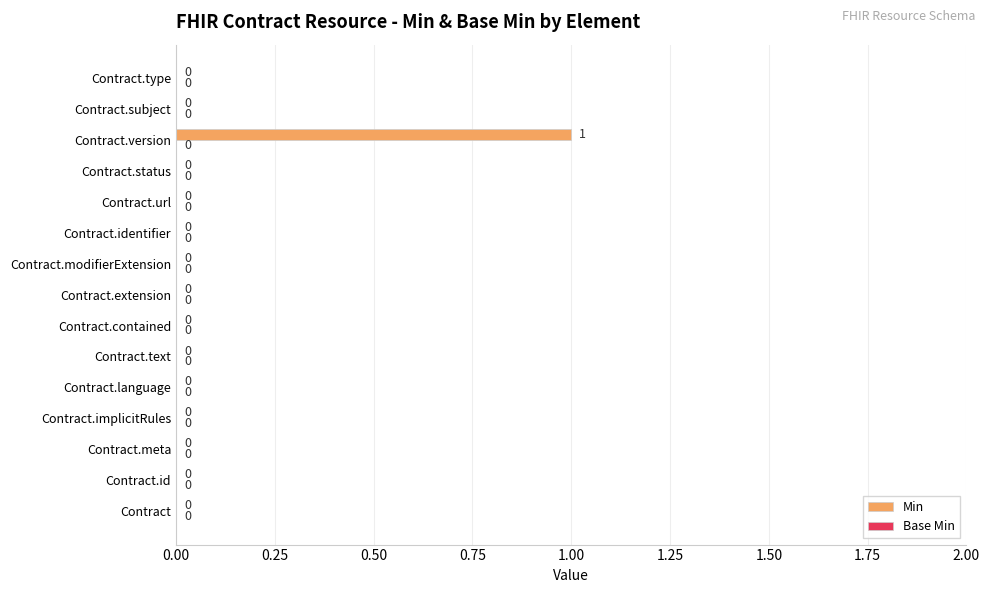

Reading top to bottom, extract all data points from this chart.

Contract.type=0	Contract.subject=0	Contract.version=1	Contract.status=0	Contract.url=0	Contract.identifier=0	Contract.modifierExtension=0	Contract.extension=0	Contract.contained=0	Contract.text=0	Contract.language=0	Contract.implicitRules=0	Contract.meta=0	Contract.id=0	Contract=0